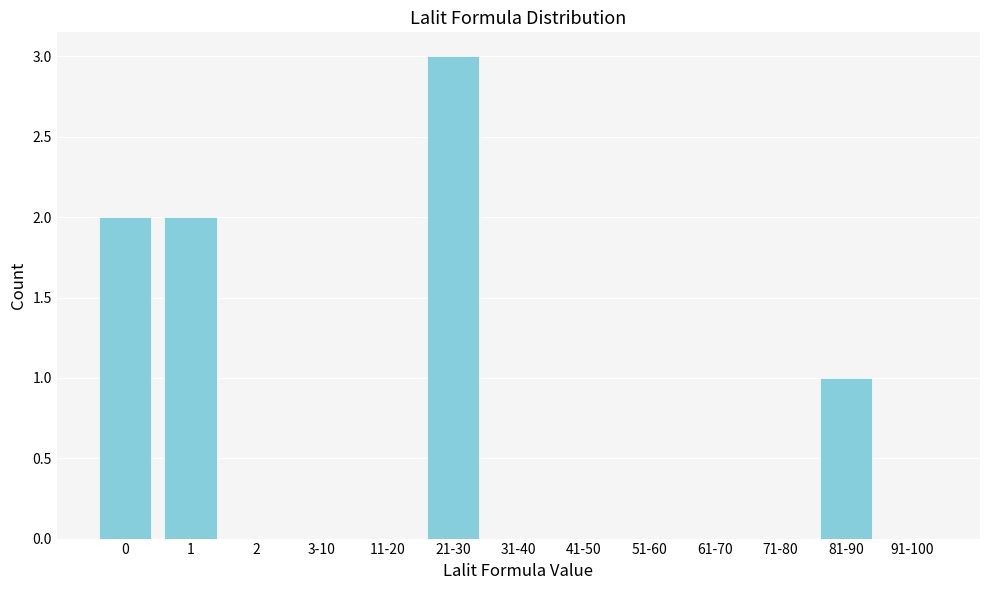

Reading right to left, extract all data points from this chart.

91-100=0	81-90=1	71-80=0	61-70=0	51-60=0	41-50=0	31-40=0	21-30=3	11-20=0	3-10=0	2=0	1=2	0=2